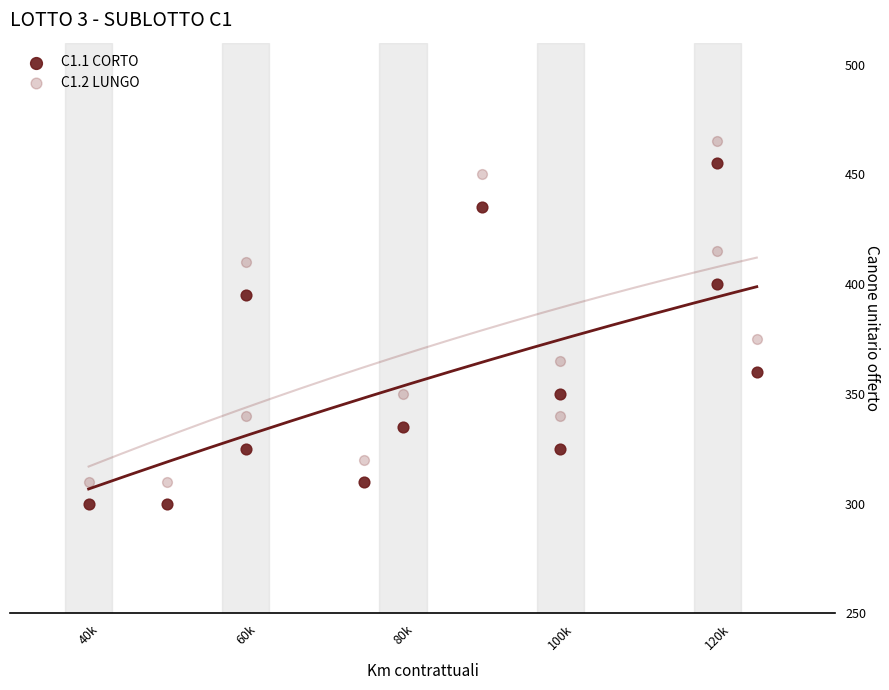

What is the X range (max minus min) for the scatter plot?

85000